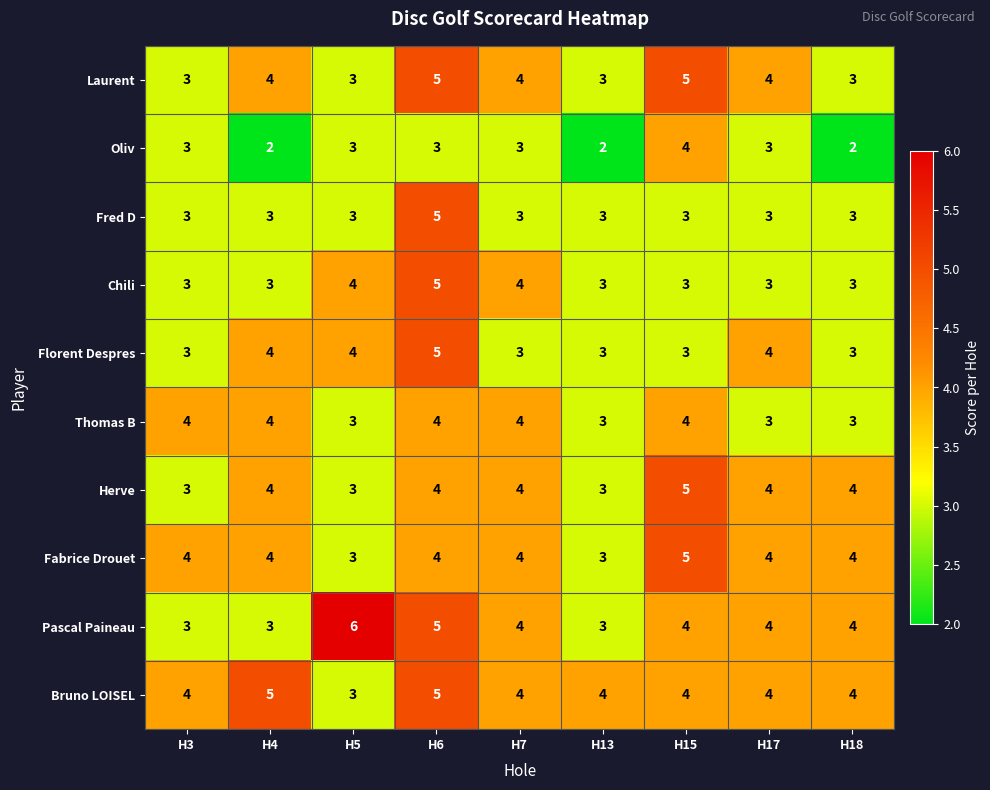

Which series has the largest range (max minus min)?

Pascal Paineau